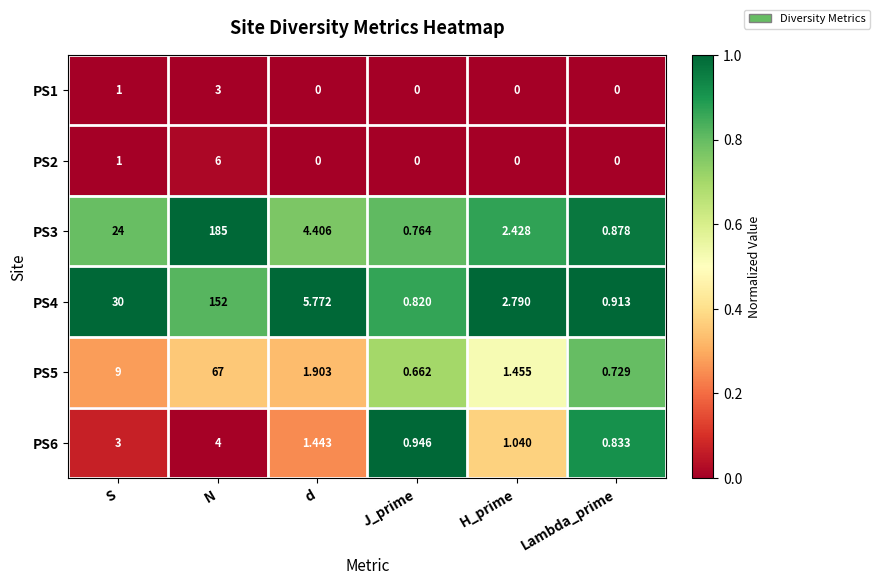

At which label does PS4 first exceed 5?

S